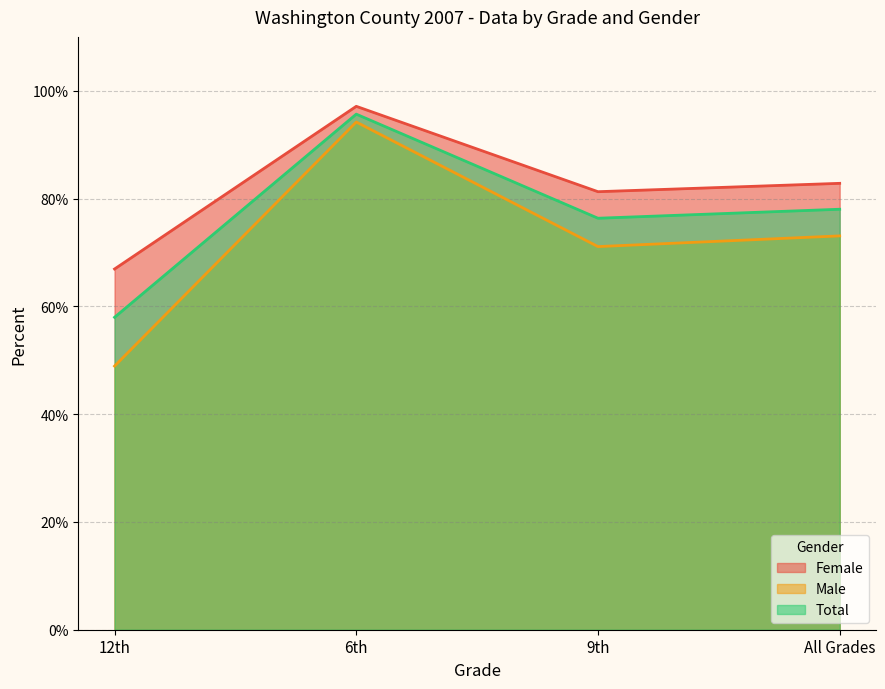

Count the Total values in the range 0 to 1.

4